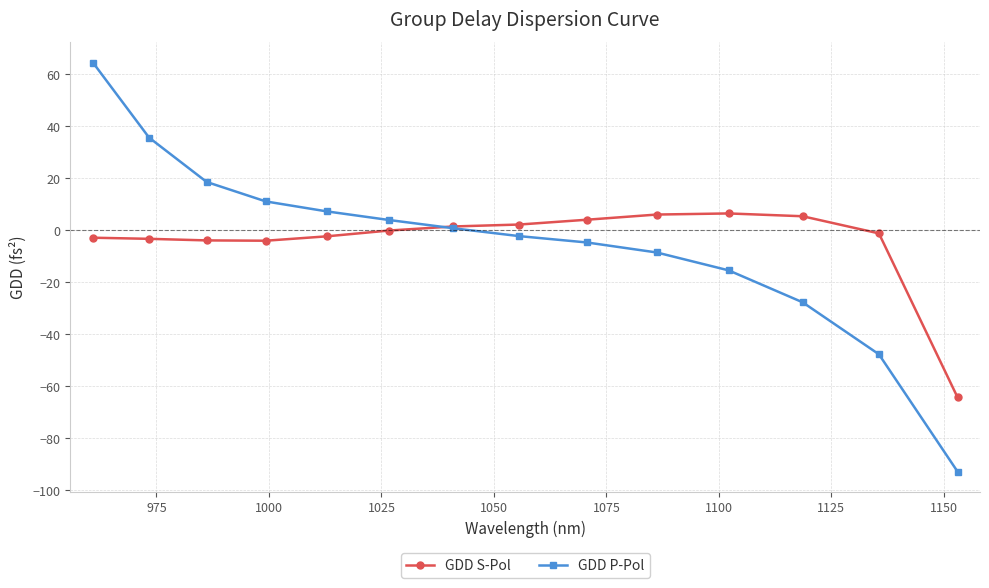

What is the smallest value displayed?

-92.8